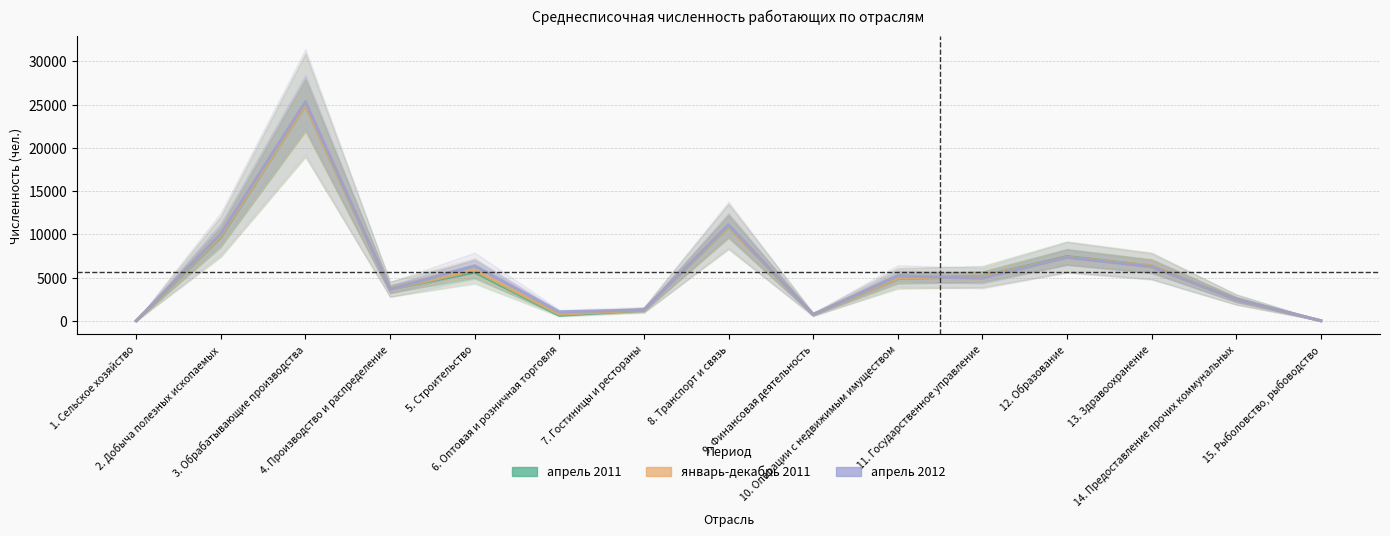

What is the value of the январь-декабрь 2011 point at the 14th from the left?

2462